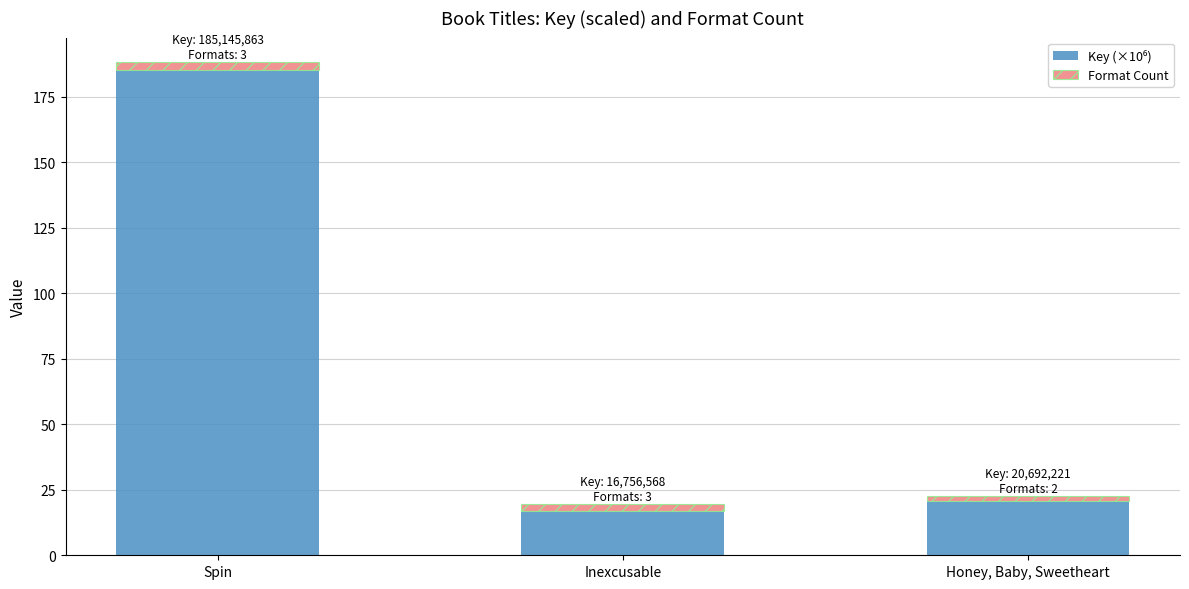

At which category is the sum across all series the highest?

Spin